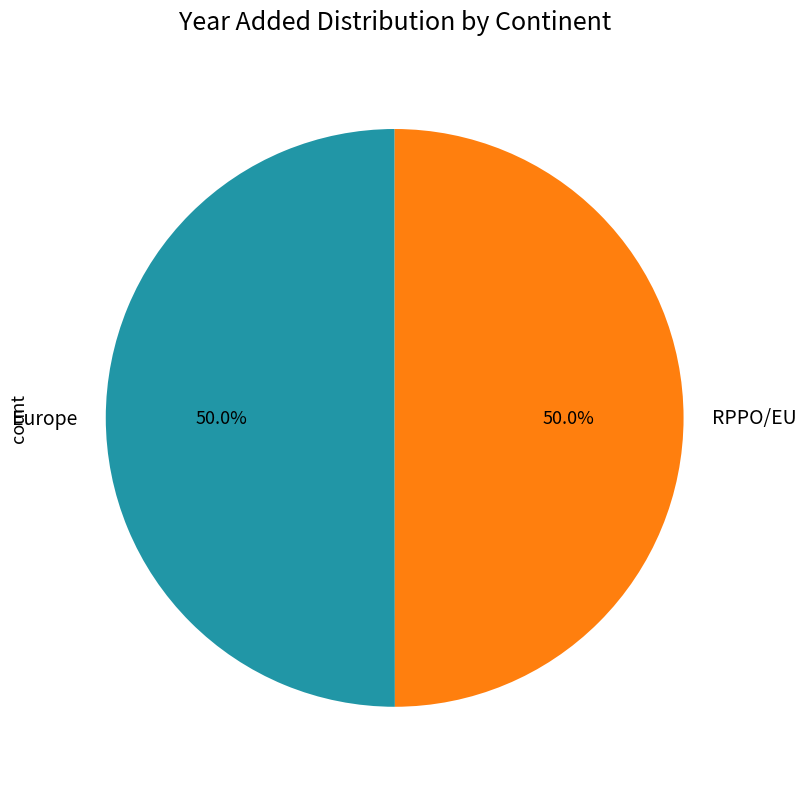

Count the number of slices in the pie.

2